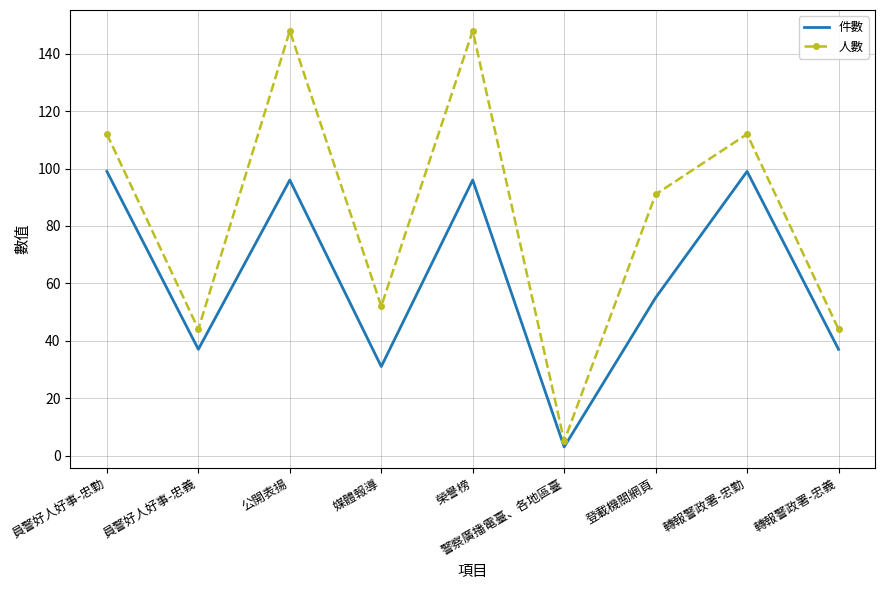

Is the value of 人數 at 登載機關網頁 greater than the value of 件數 at 登載機關網頁?

Yes